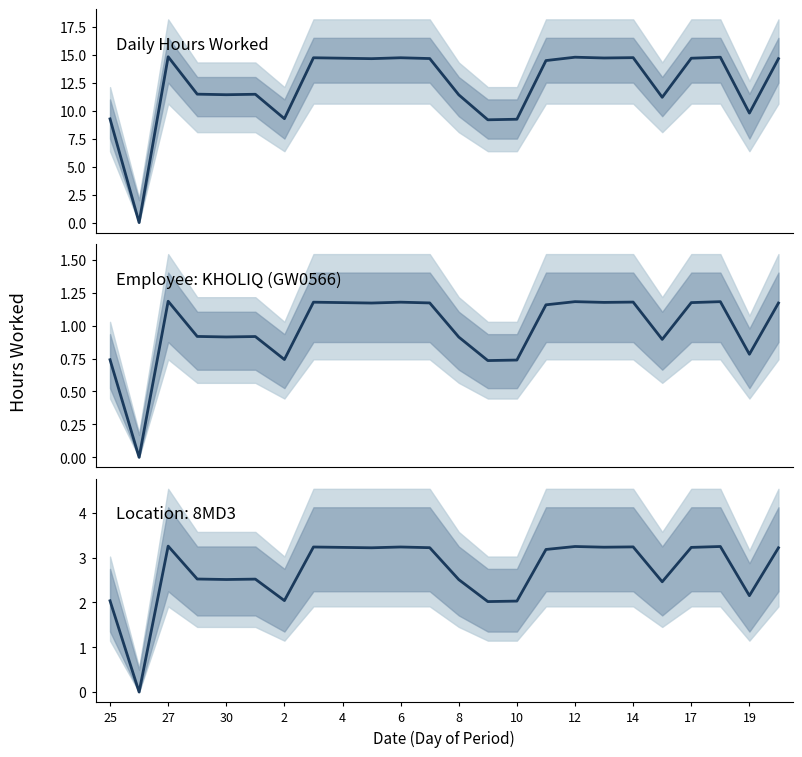

Reading left to right, what are all the values shown in this chart?

2.0	0.0	3.3	2.5	2.5	2.5	2.0	3.2	3.2	3.2	3.2	3.2	2.5	2.0	2.0	3.2	3.2	3.2	3.2	2.5	3.2	3.2	2.2	3.2